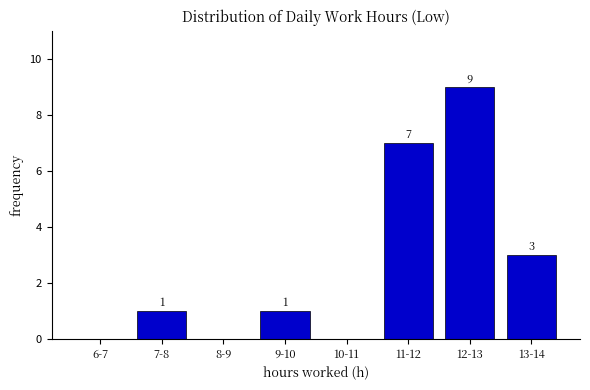

Reading left to right, transcribe all the data shown in this chart.

6-7=0	7-8=1	8-9=0	9-10=1	10-11=0	11-12=7	12-13=9	13-14=3